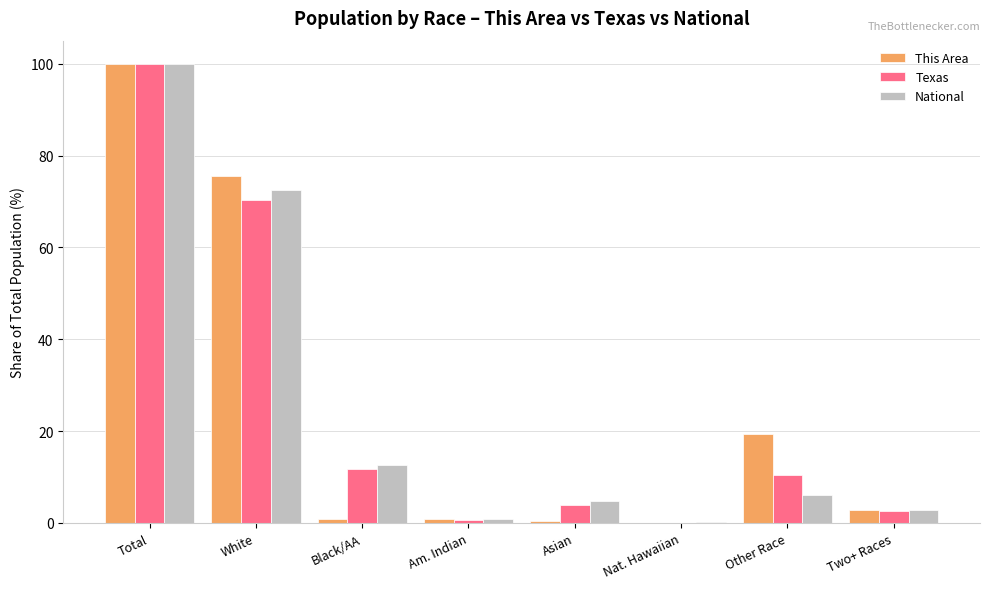

What value does the Texas series have at Nat. Hawaiian?

0.1